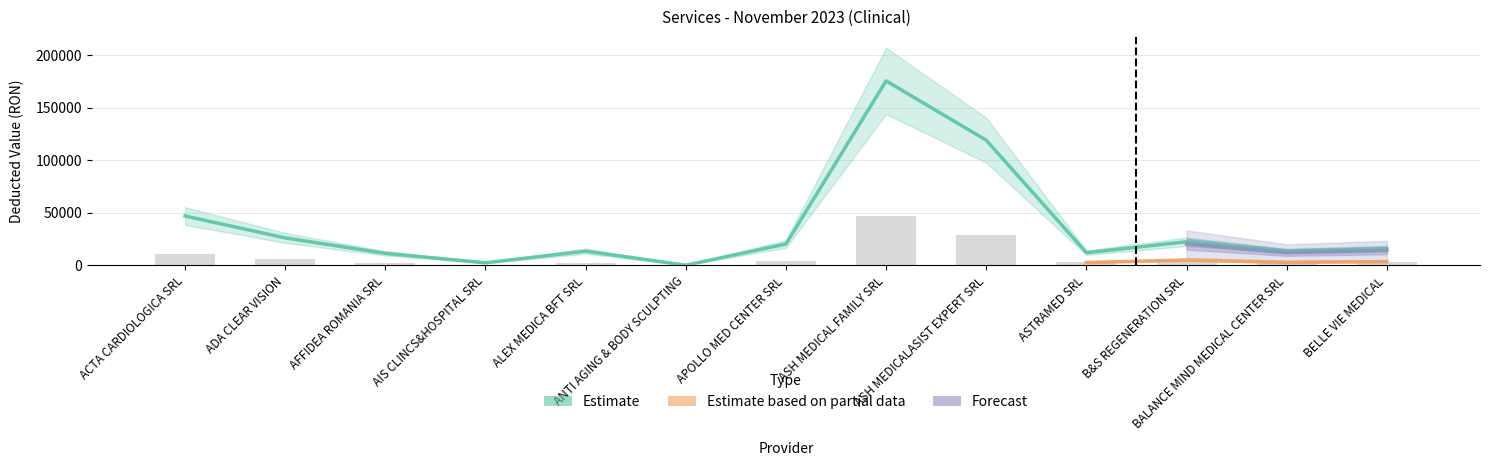

Which has a higher value, B&S REGENERATION SRL or AIS CLINCS&HOSPITAL SRL?

B&S REGENERATION SRL